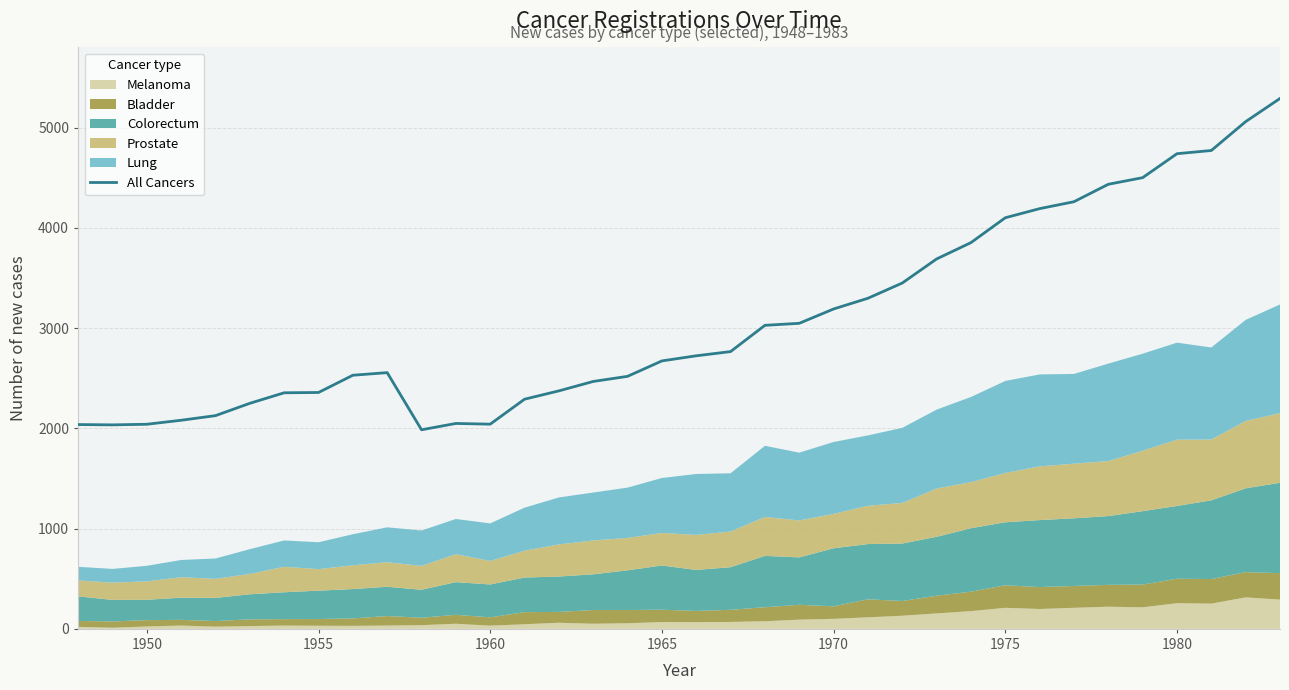

How many points are lower than both their immediate neighbors (excluding endpoints)?

3